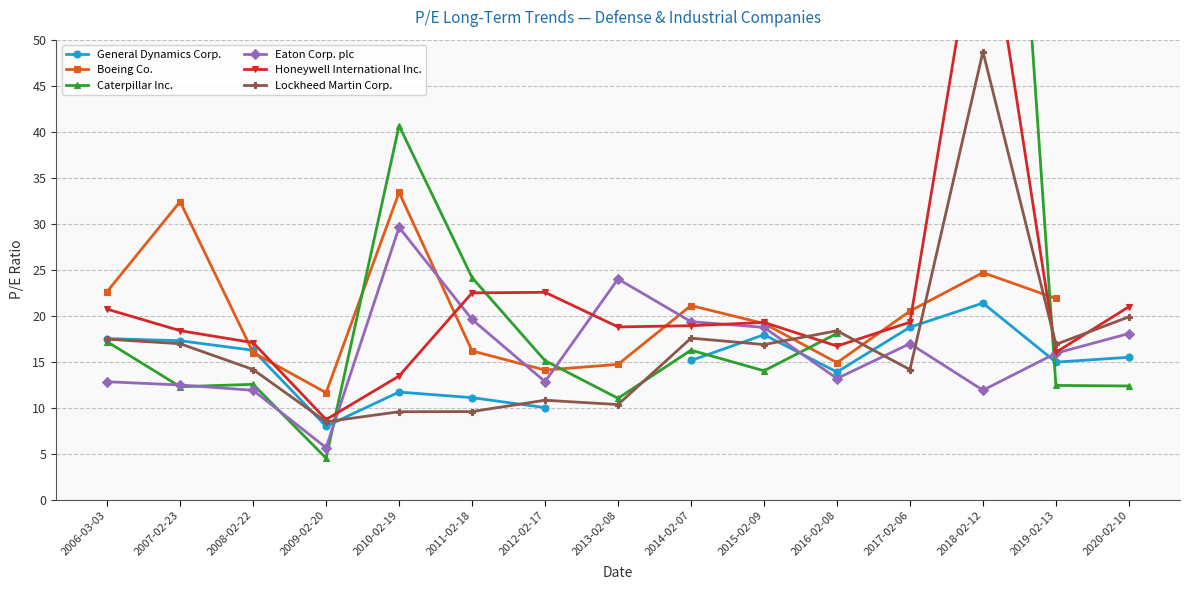

Which series has the largest range (max minus min)?

Caterpillar Inc.